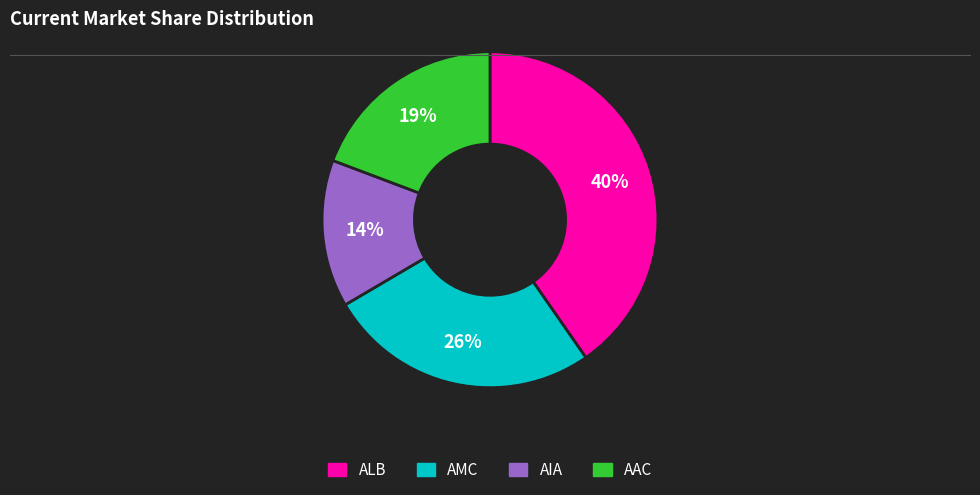

Combined, do AIA and AMC account for over 50%?

No